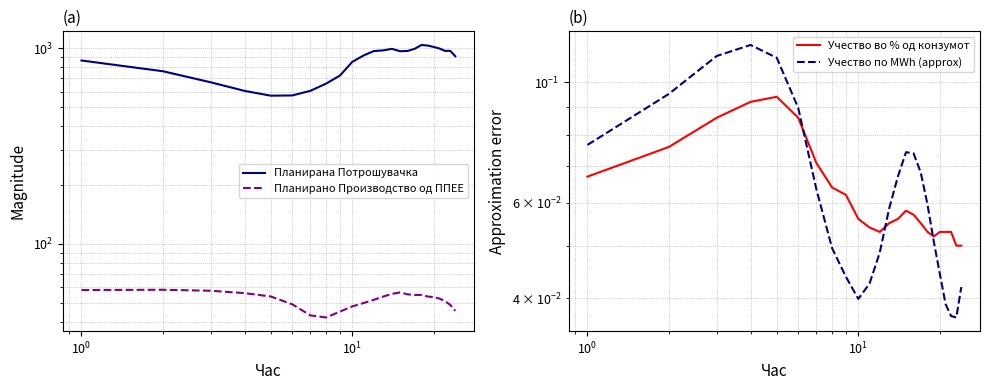

True or false: Планирано Производство од ППЕЕ has more than 1 interior local peaks.

True